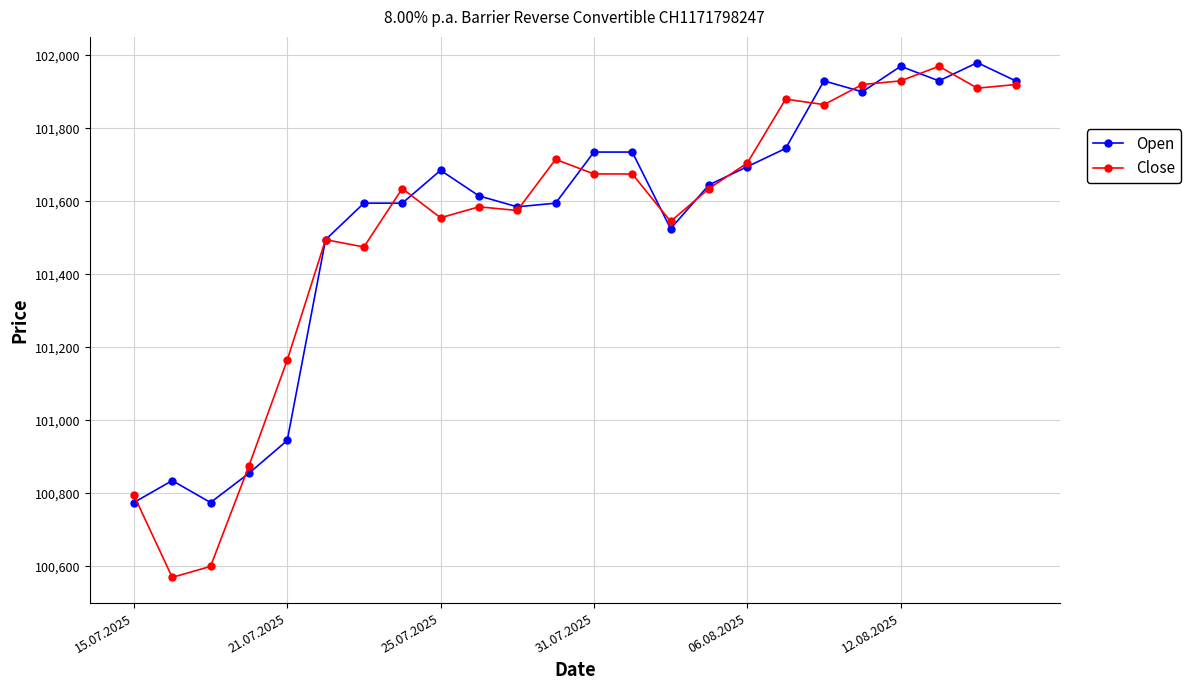

What is the lowest value of the Open series?

100775